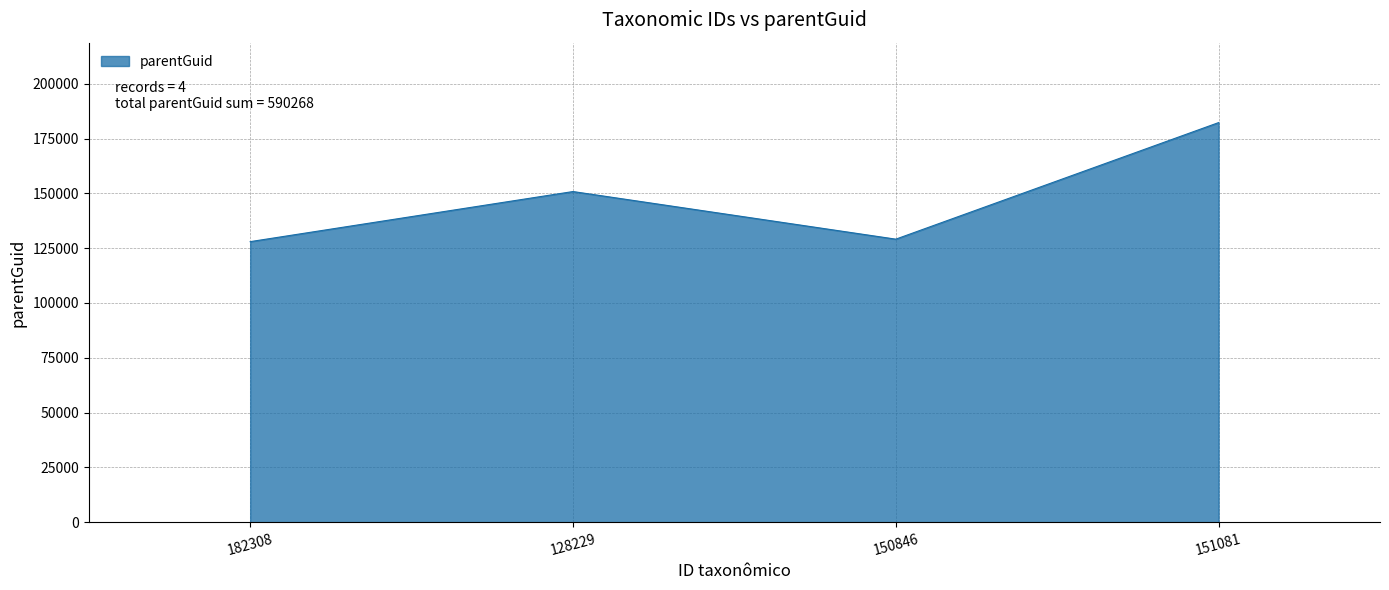

What is the difference between the values at 150846 and 182308?

1132